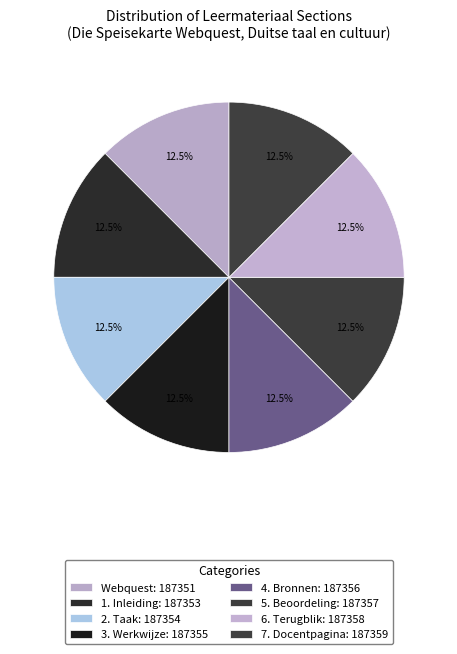

Approximately how many times larger is the value at 4. Bronnen compared to 1. Inleiding?

1.0